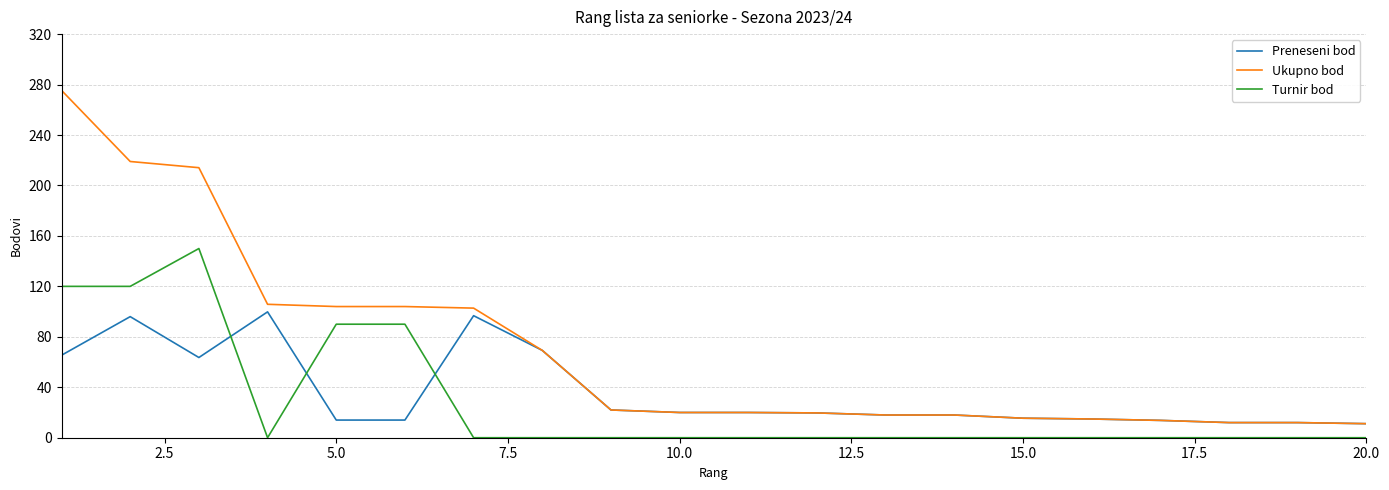

True or false: Turnir bod and Ukupno bod intersect in this chart.

False